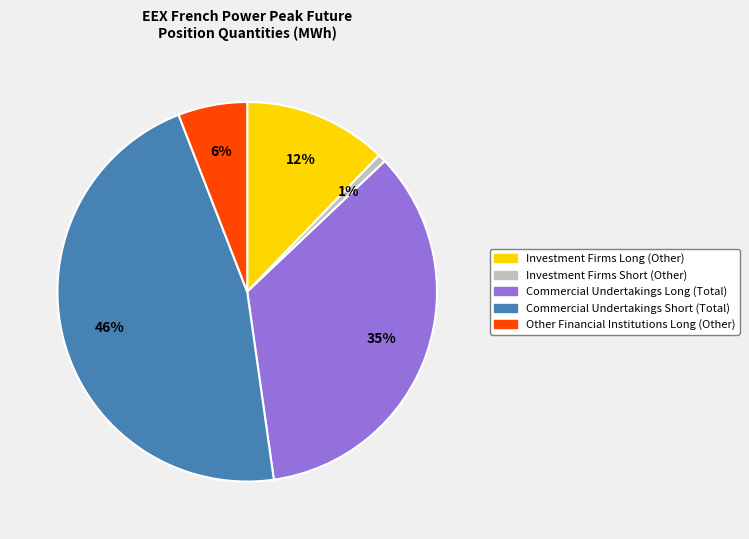

How many segments does this pie chart have?

5